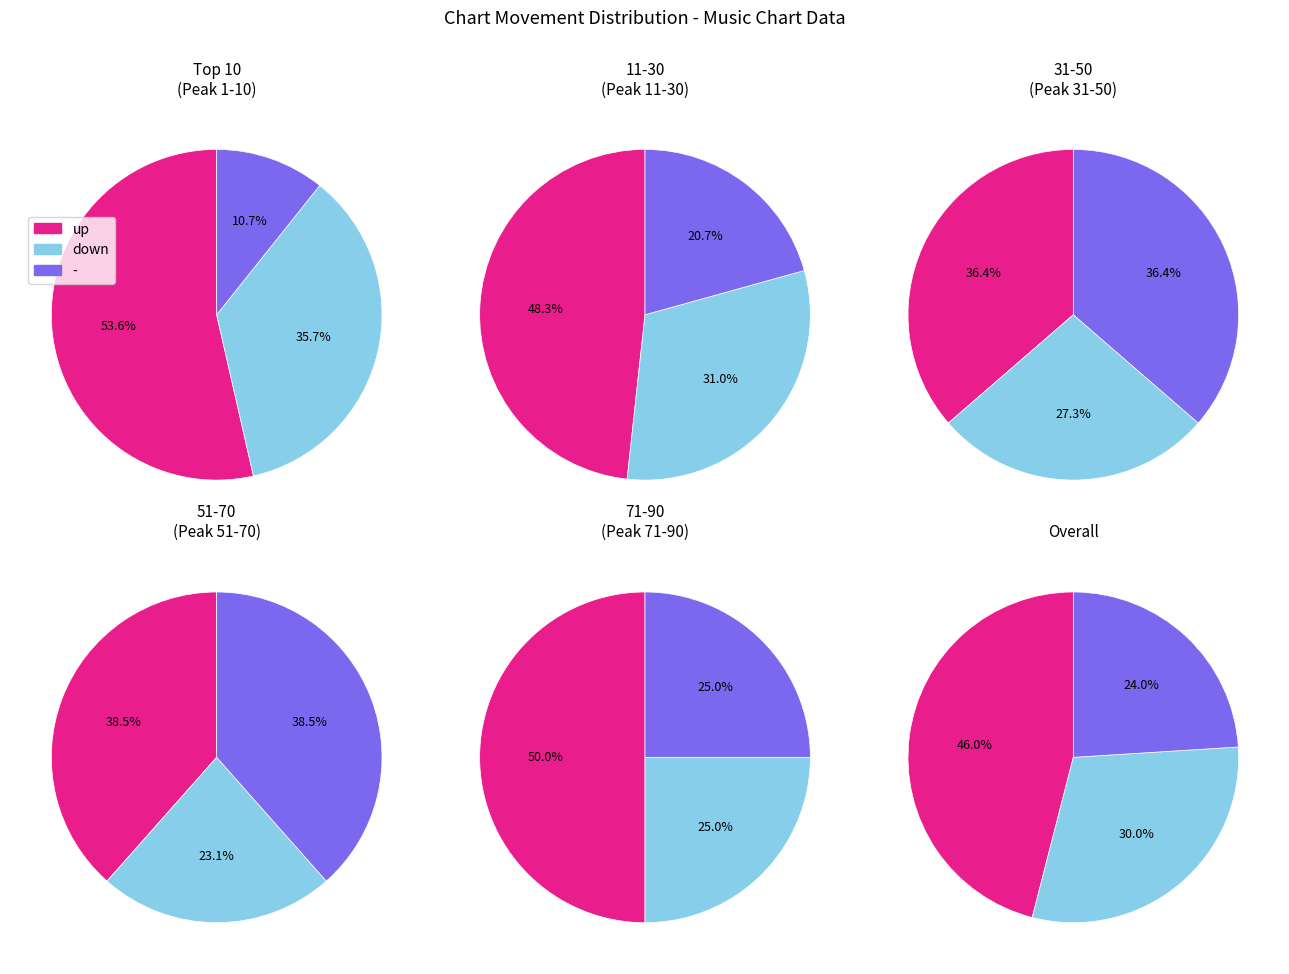

To the nearest percent, what is the combined percentage of down and up?

76%